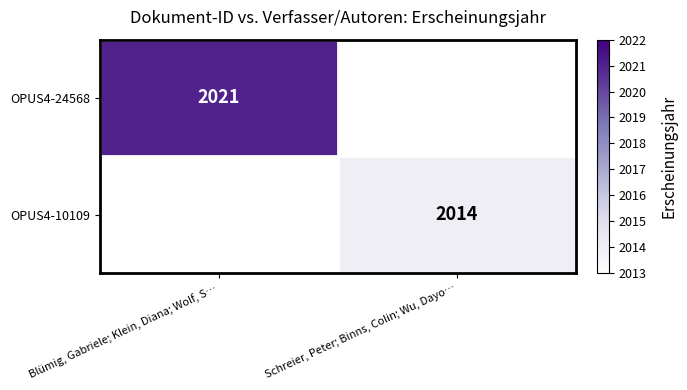

The value of OPUS4-10109 at Schreier, Peter; Binns, Colin; Wu, Dayo… is 977. True or false?

False